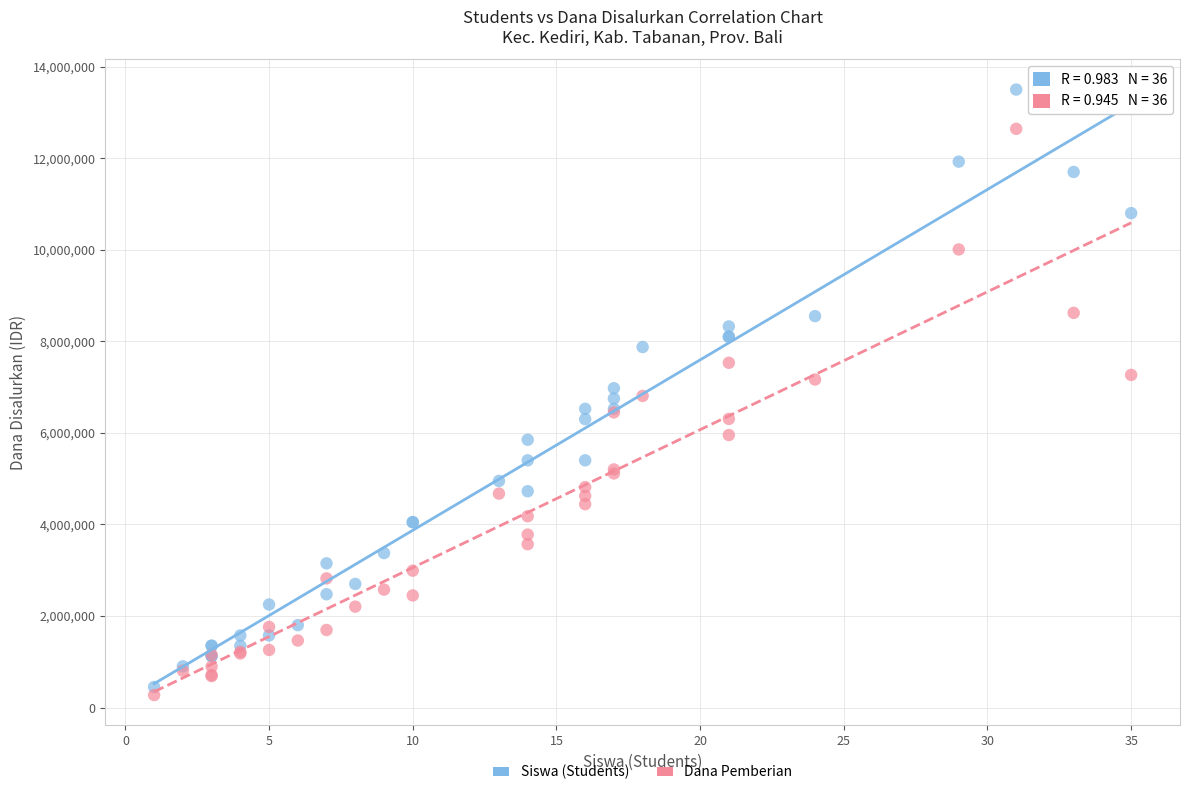

What are all the series names shown in the legend?

Siswa (Students), Dana Pemberian